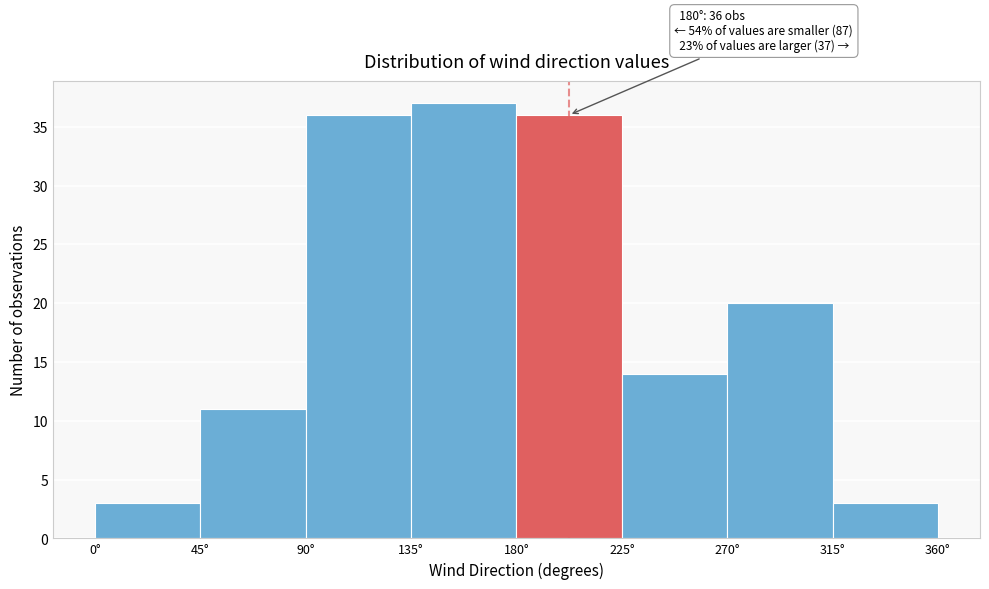

Over which range of the x-axis is the bar tallest?

135 to 180